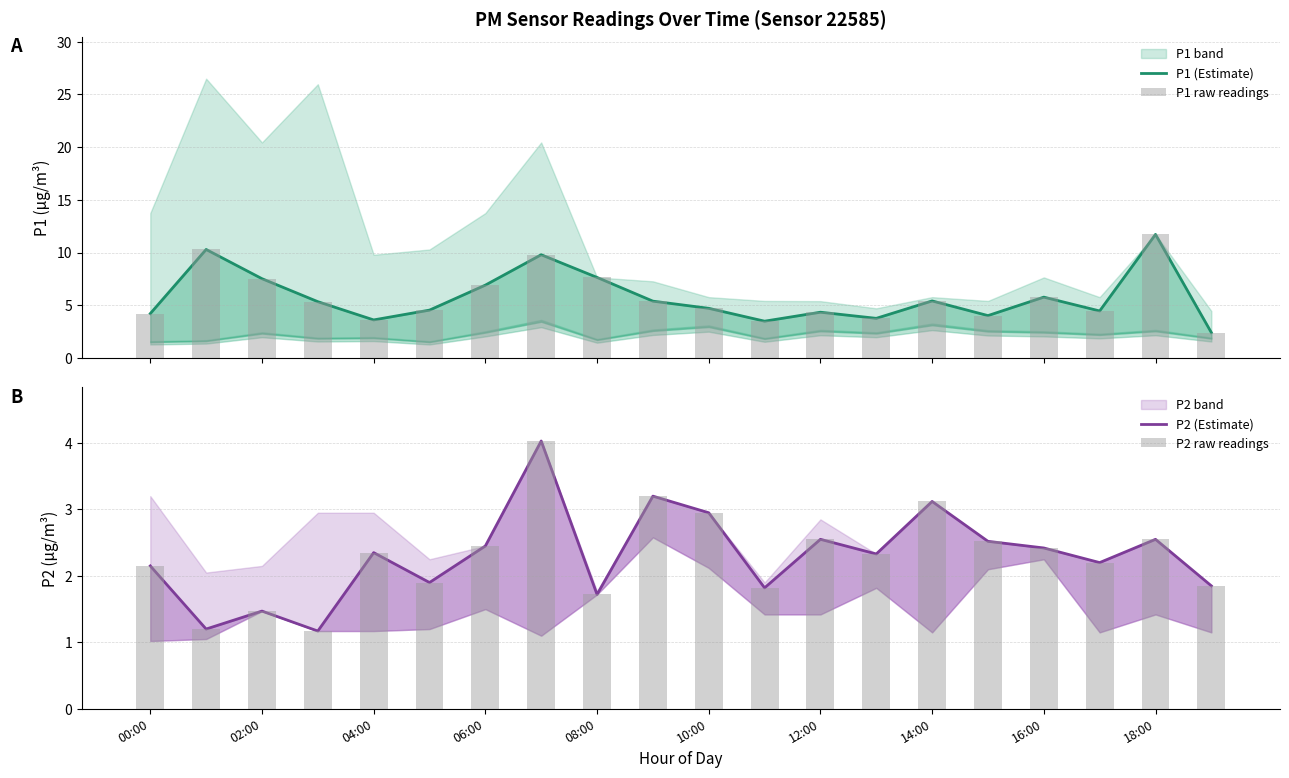

What position from the left is 16:00?

17